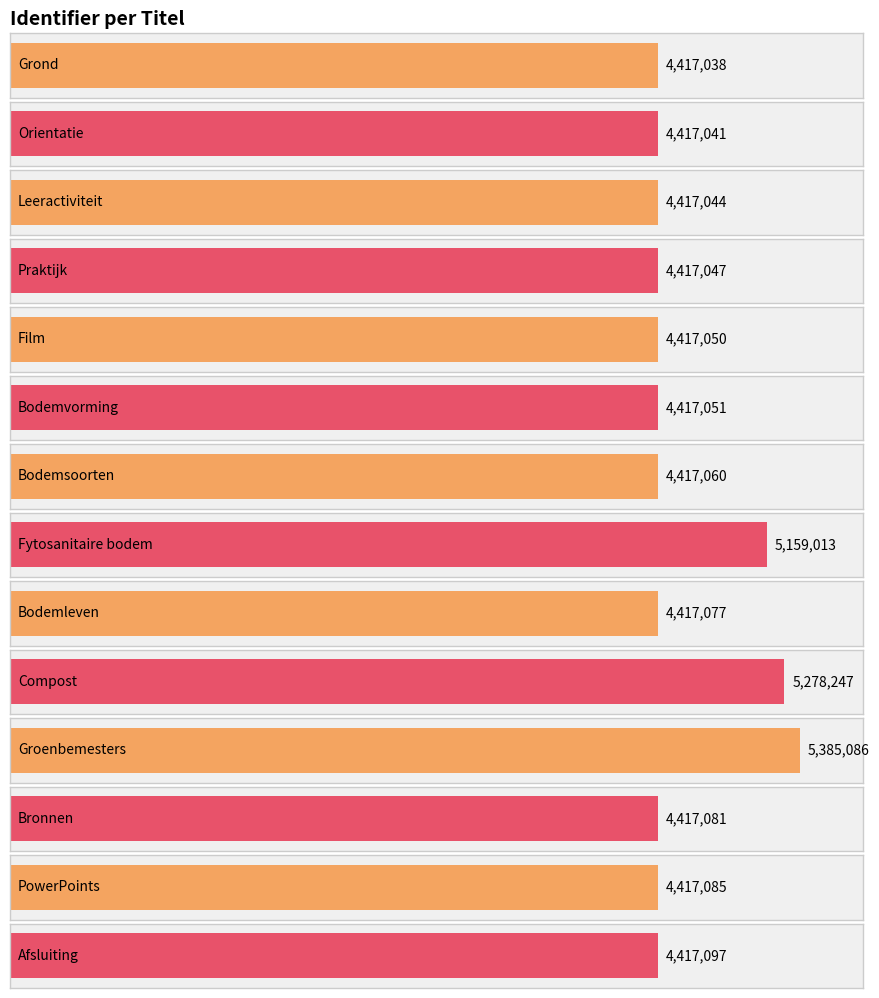

How many distinct data groups are displayed?

1